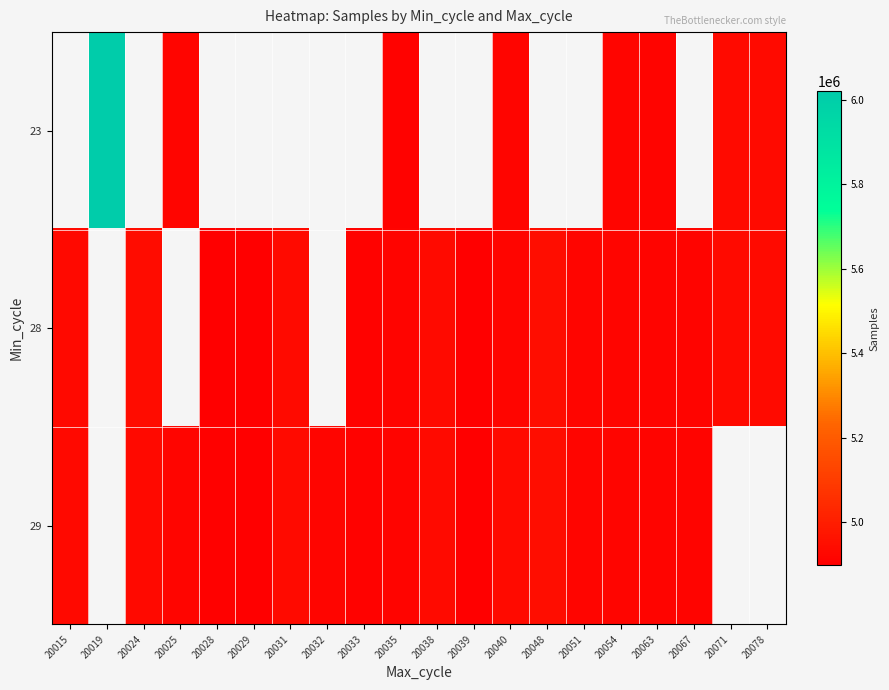

Which category has the lowest value in the 29 series?

20029